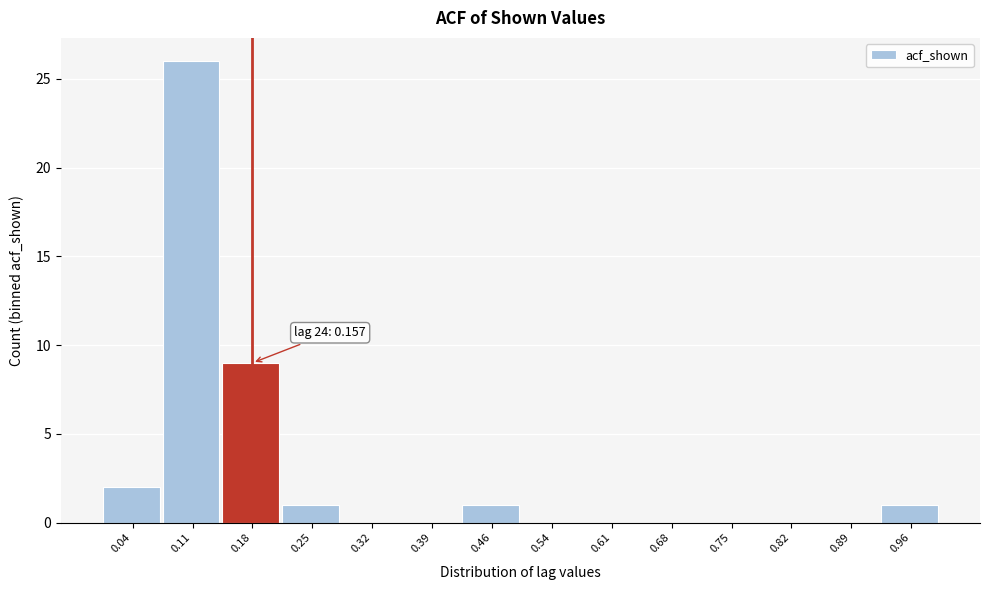

Which range on the x-axis has the tallest bar?

0.07 to 0.14